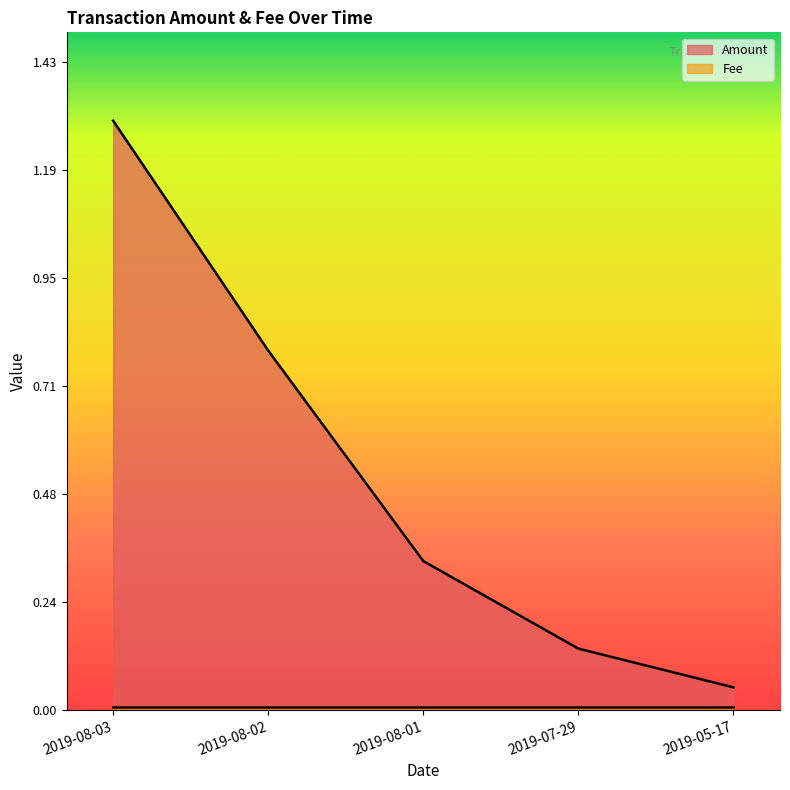

At which category does the chart reach its minimum across all series?

2019-05-17